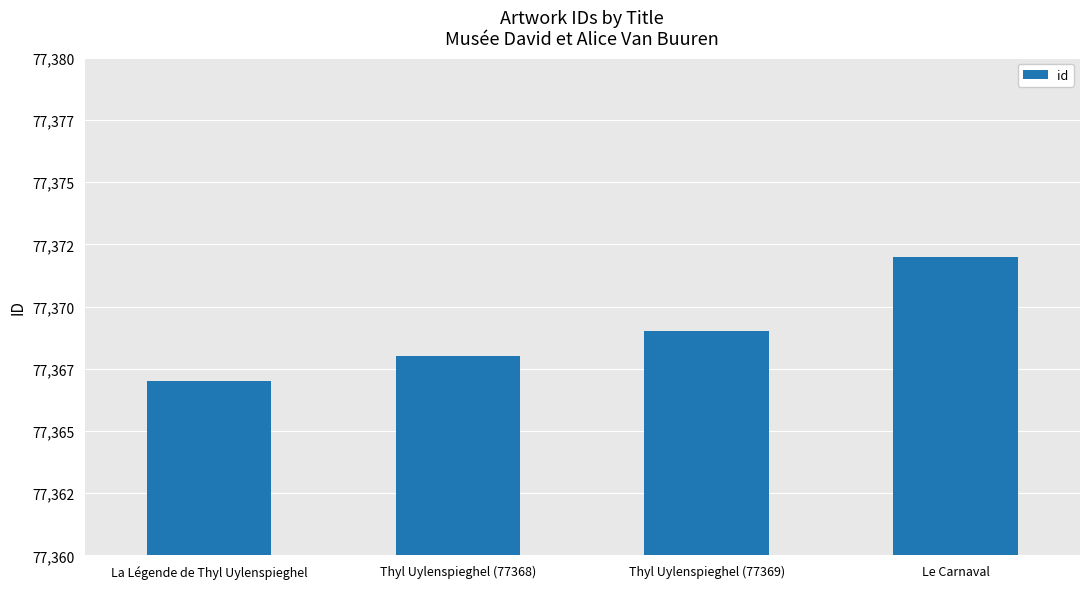

Is it true that the value at La Légende de Thyl Uylenspieghel is 77367?

True